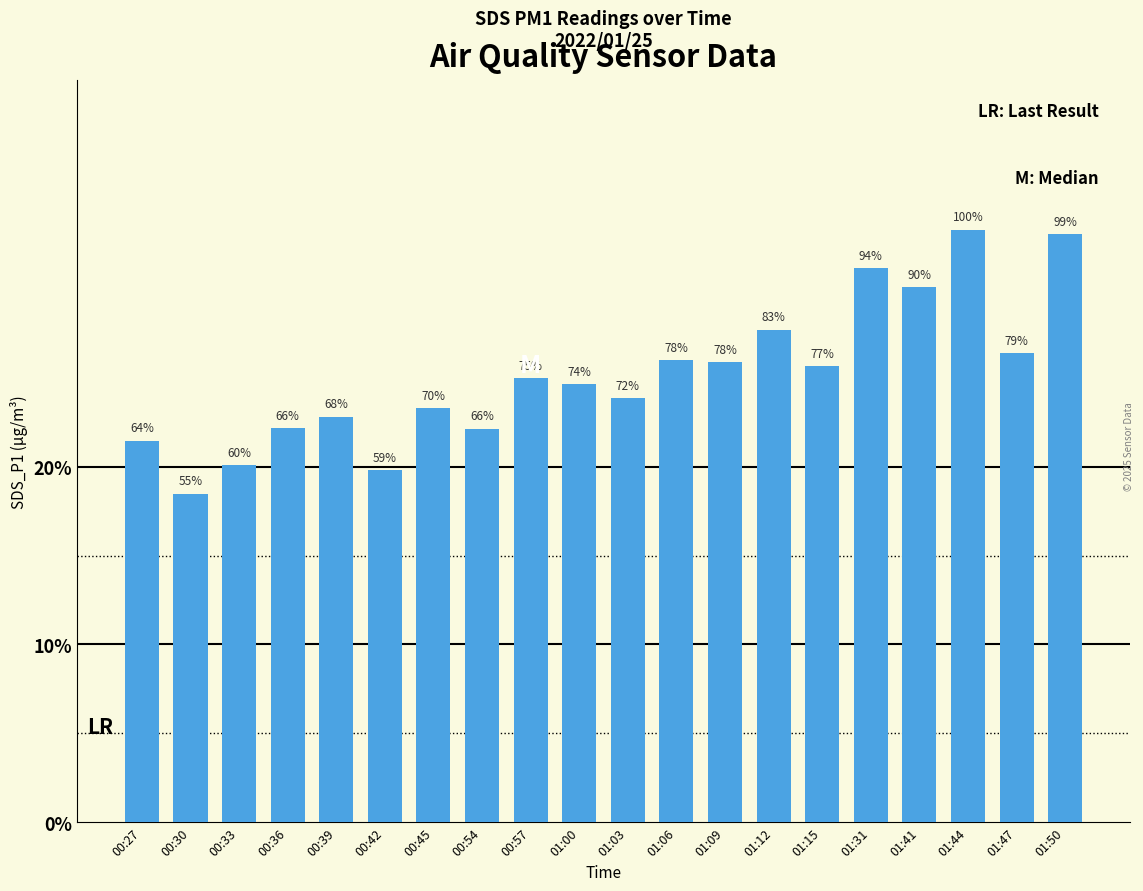

Which label corresponds to the largest value in the chart?

01:44